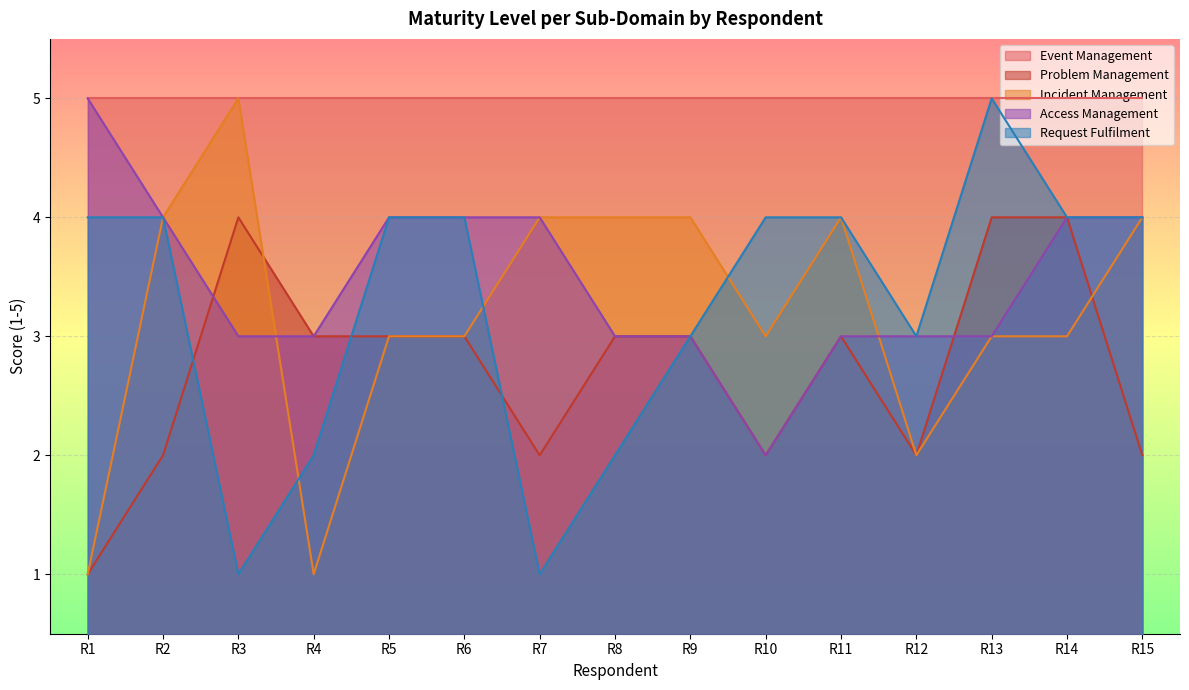

At how many categories does at least one series exceed 3?

15